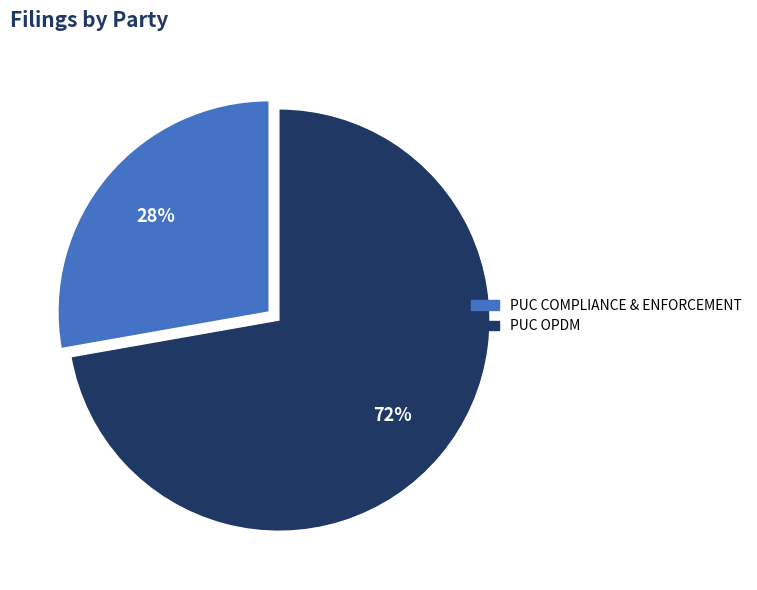

To the nearest percent, what is the difference between the largest and smallest slice percentages?

44%